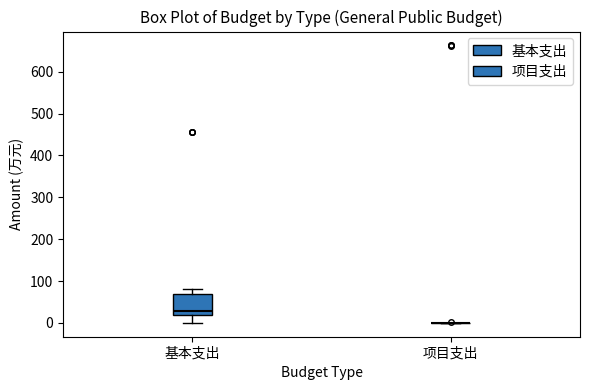

Reading left to right, read every box against the y-axis: the position of its median line, the range the box covers, and the ends of its whiskers. The values are not printed on the chart, so give them approximately, as read against the axis.

基本支出: median 30, box 20 to 70, whiskers 0 to 80
项目支出: box collapsed to a line at 0, whiskers 0 to 0